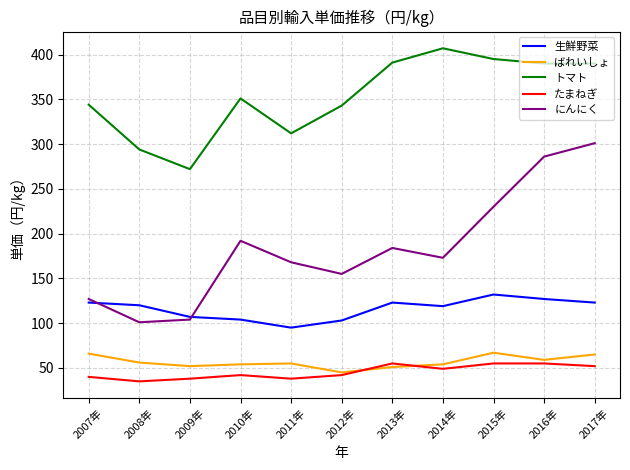

What is the difference between the highest and lowest values at 2016年?

335